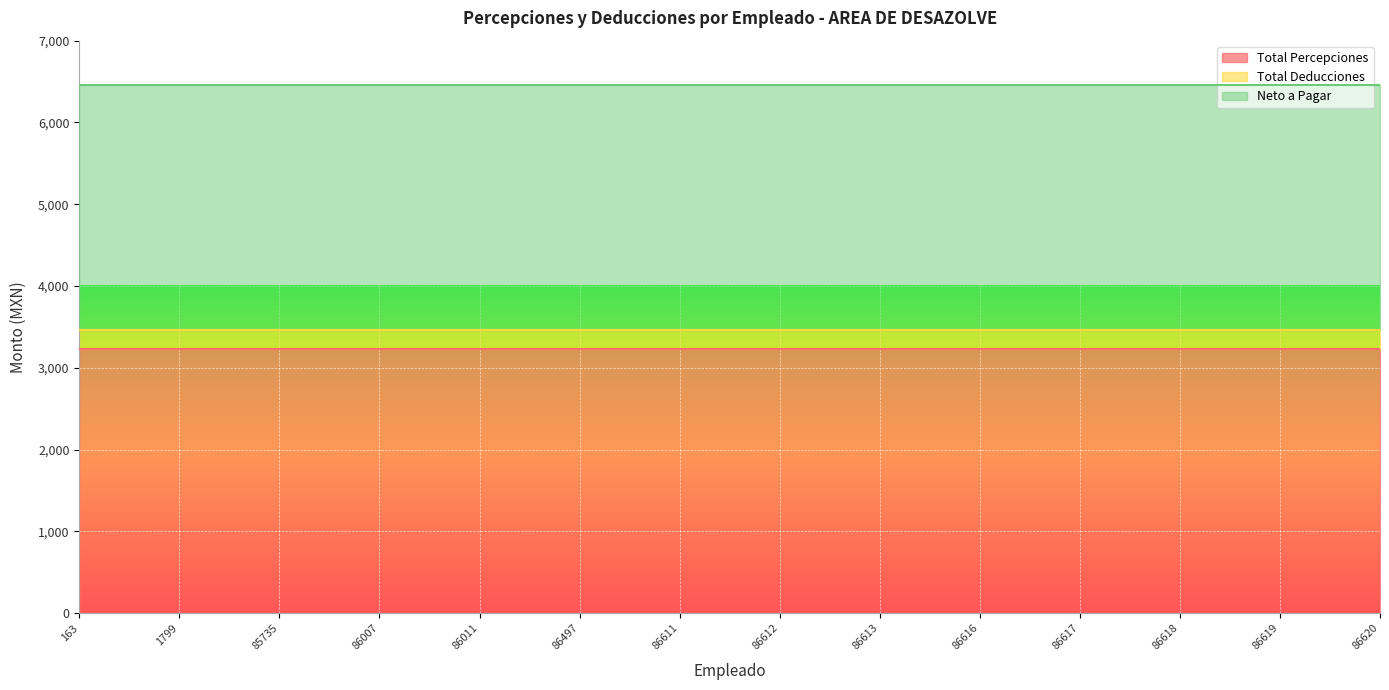

Reading left to right, list all the values displayed in this chart.

Total Percepciones: 163=3230.0	1799=3230.0	85735=3230.0	86007=3230.0	86011=3230.0	86497=3230.0	86611=3230.0	86612=3230.0	86613=3230.0	86616=3230.0	86617=3230.0	86618=3230.0	86619=3230.0	86620=3230.0
Total Deducciones: 163=230.0	1799=230.0	85735=230.0	86007=230.0	86011=230.0	86497=230.0	86611=230.0	86612=230.0	86613=230.0	86616=230.0	86617=230.0	86618=230.0	86619=230.0	86620=230.0
Neto a Pagar: 163=3000.0	1799=3000.0	85735=3000.0	86007=3000.0	86011=3000.0	86497=3000.0	86611=3000.0	86612=3000.0	86613=3000.0	86616=3000.0	86617=3000.0	86618=3000.0	86619=3000.0	86620=3000.0